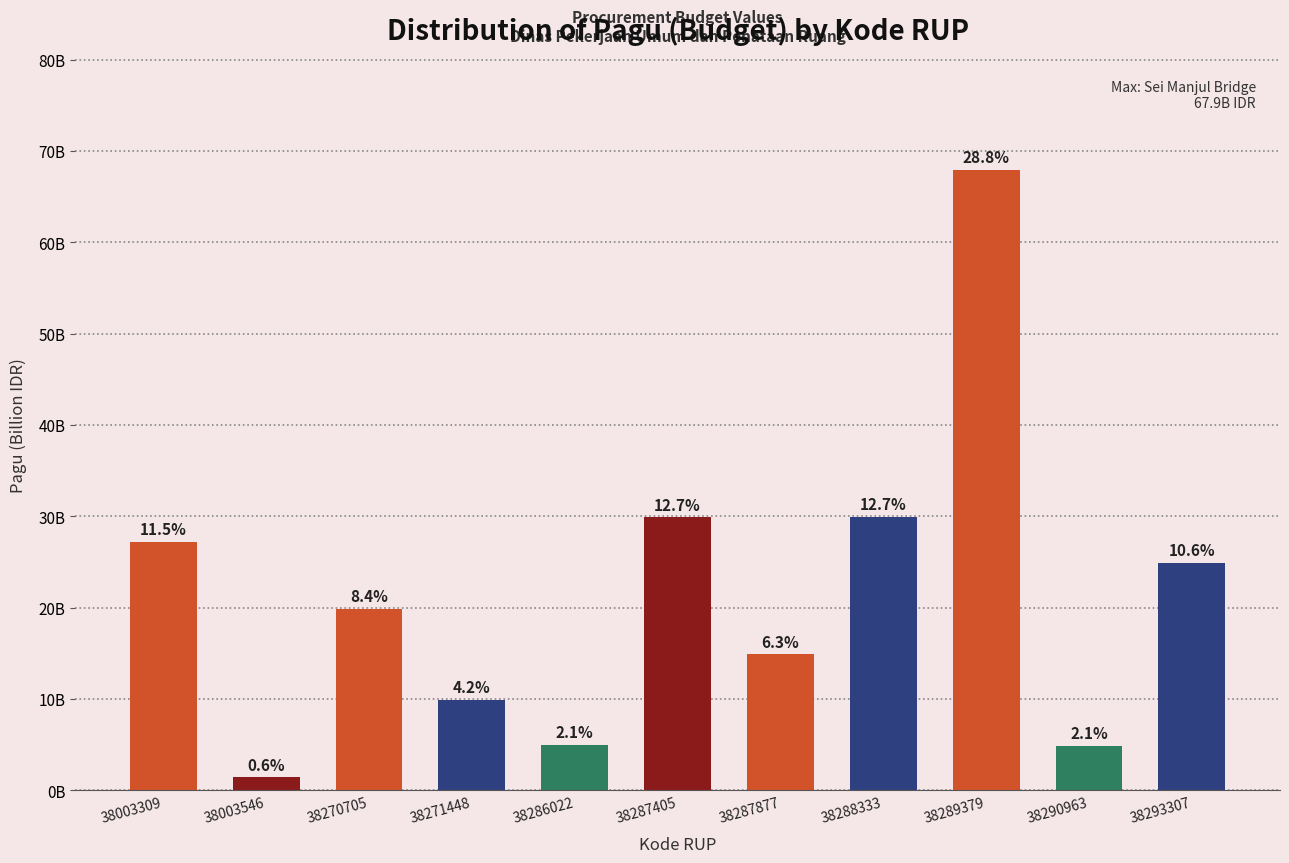

Are the bars horizontal?

No